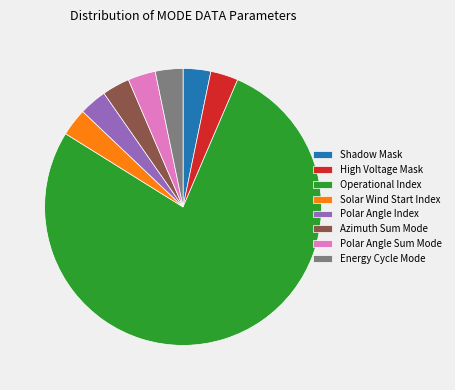

Count the number of slices in the pie.

8